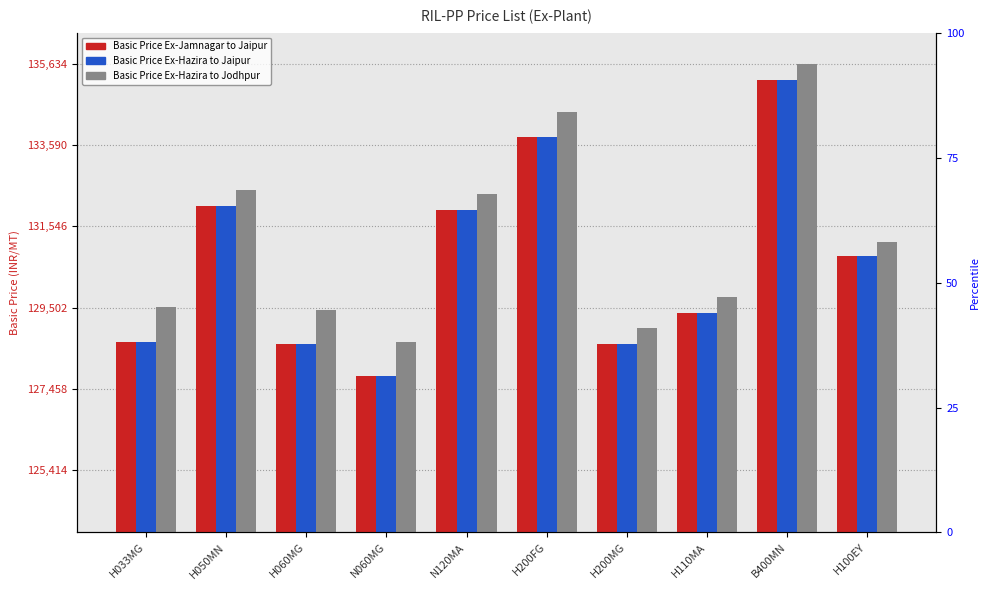

Is the value of Basic Price Ex-(Hazira to Jaipur) at H033MG greater than the value of Basic Price Ex-(Jamnagar to Jaipur) at H050MN?

No